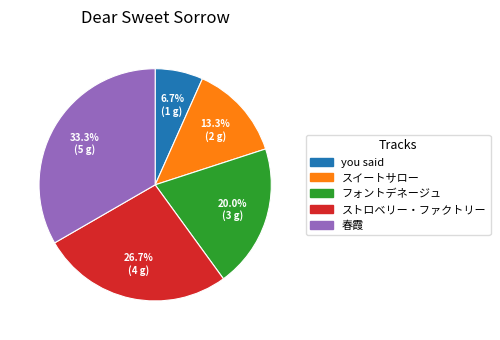

Which category has the smallest portion of the pie?

you said